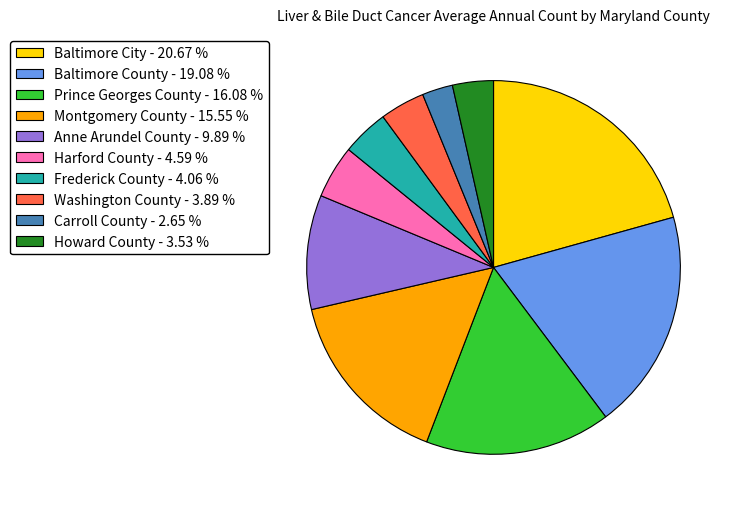

Approximately how many times larger is the value at Baltimore City - 20.67 % compared to Carroll County - 2.65 %?

7.8